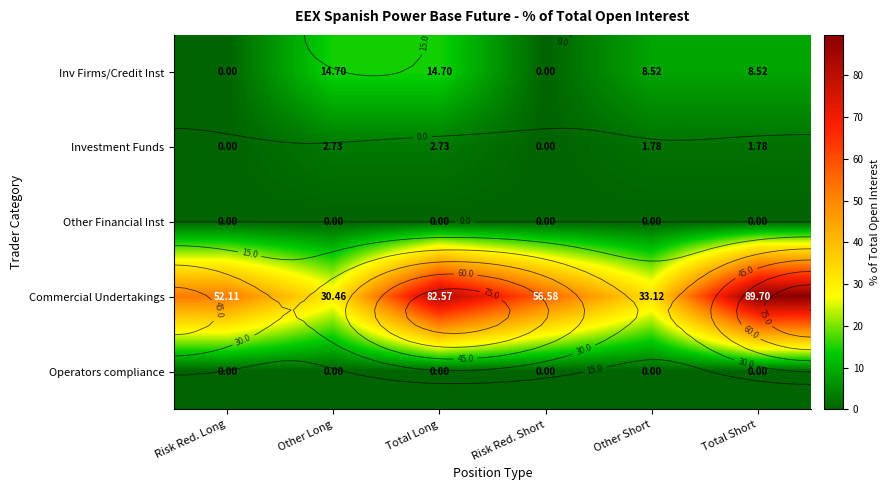

Which series changed the most between Other Long and Risk Red. Short?

Commercial Undertakings